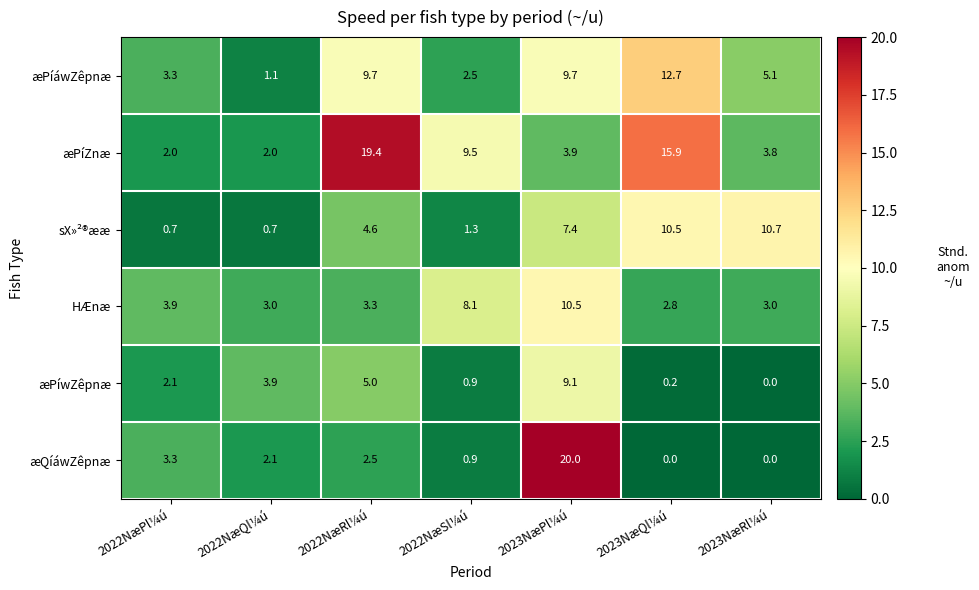

Is the value of sX»²®ææ at 2022NæSl¼ú greater than the value of æQíáwZêpnæ at 2022NæQl¼ú?

No